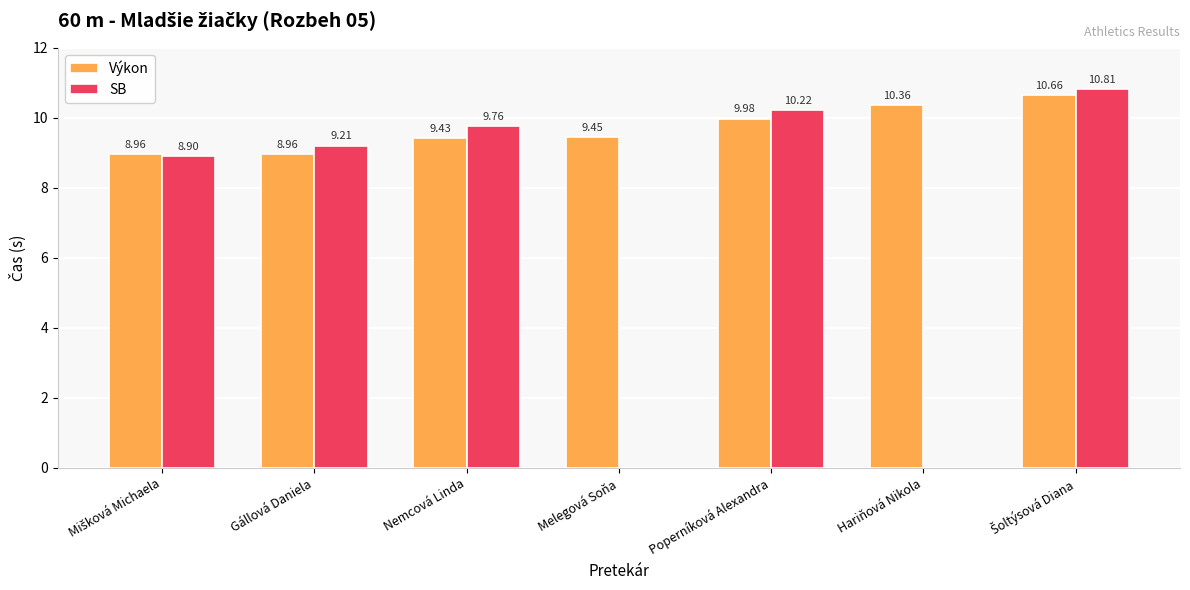

At Šoltýsová Diana, list the series in order from largest to smallest.

SB, Výkon